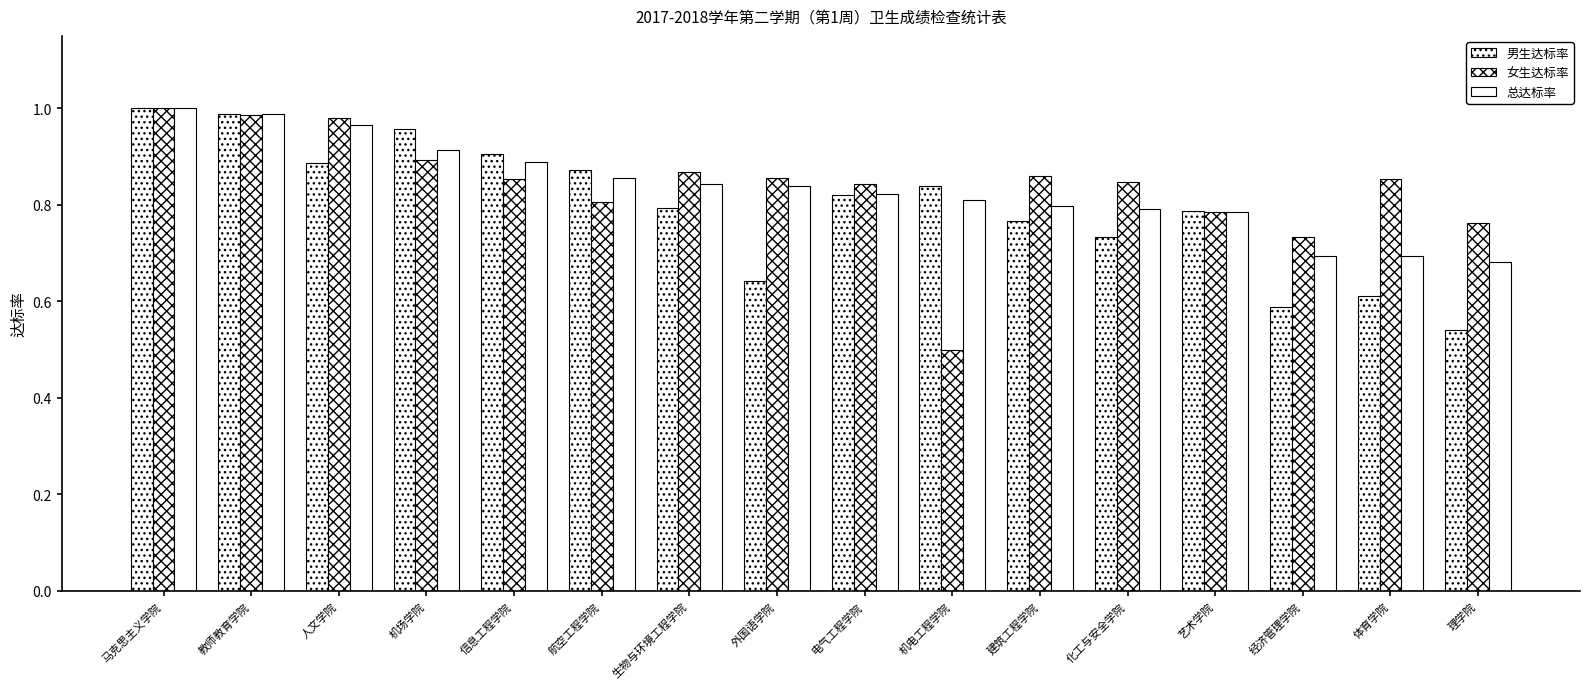

Reading left to right, what are all the values shown in this chart?

男生达标率: 马克思主义学院=1.0	教师教育学院=1.0	人文学院=0.9	机场学院=1.0	信息工程学院=0.9	航空工程学院=0.9	生物与环境工程学院=0.8	外国语学院=0.6	电气工程学院=0.8	机电工程学院=0.8	建筑工程学院=0.8	化工与安全学院=0.7	艺术学院=0.8	经济管理学院=0.6	体育学院=0.6	理学院=0.5
女生达标率: 马克思主义学院=1.0	教师教育学院=1.0	人文学院=1.0	机场学院=0.9	信息工程学院=0.9	航空工程学院=0.8	生物与环境工程学院=0.9	外国语学院=0.9	电气工程学院=0.8	机电工程学院=0.5	建筑工程学院=0.9	化工与安全学院=0.8	艺术学院=0.8	经济管理学院=0.7	体育学院=0.9	理学院=0.8
总达标率: 马克思主义学院=1.0	教师教育学院=1.0	人文学院=1.0	机场学院=0.9	信息工程学院=0.9	航空工程学院=0.9	生物与环境工程学院=0.8	外国语学院=0.8	电气工程学院=0.8	机电工程学院=0.8	建筑工程学院=0.8	化工与安全学院=0.8	艺术学院=0.8	经济管理学院=0.7	体育学院=0.7	理学院=0.7